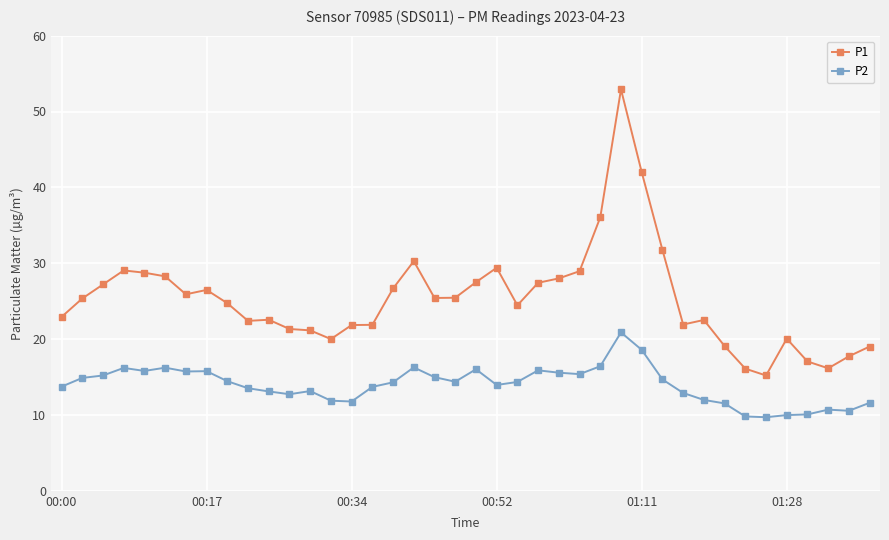

True or false: P2 has more than 0 interior local peaks.

True